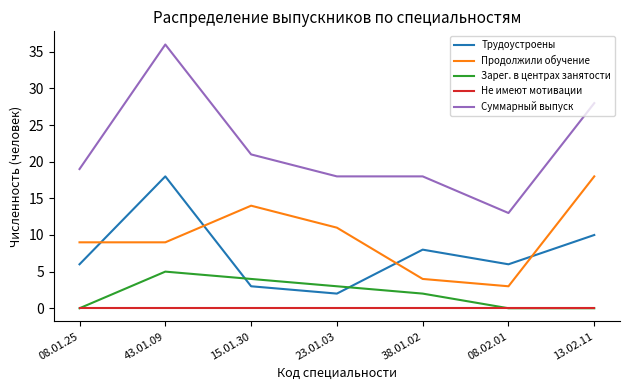

The Трудоустроены series shows 5 at 38.01.02. True or false?

False